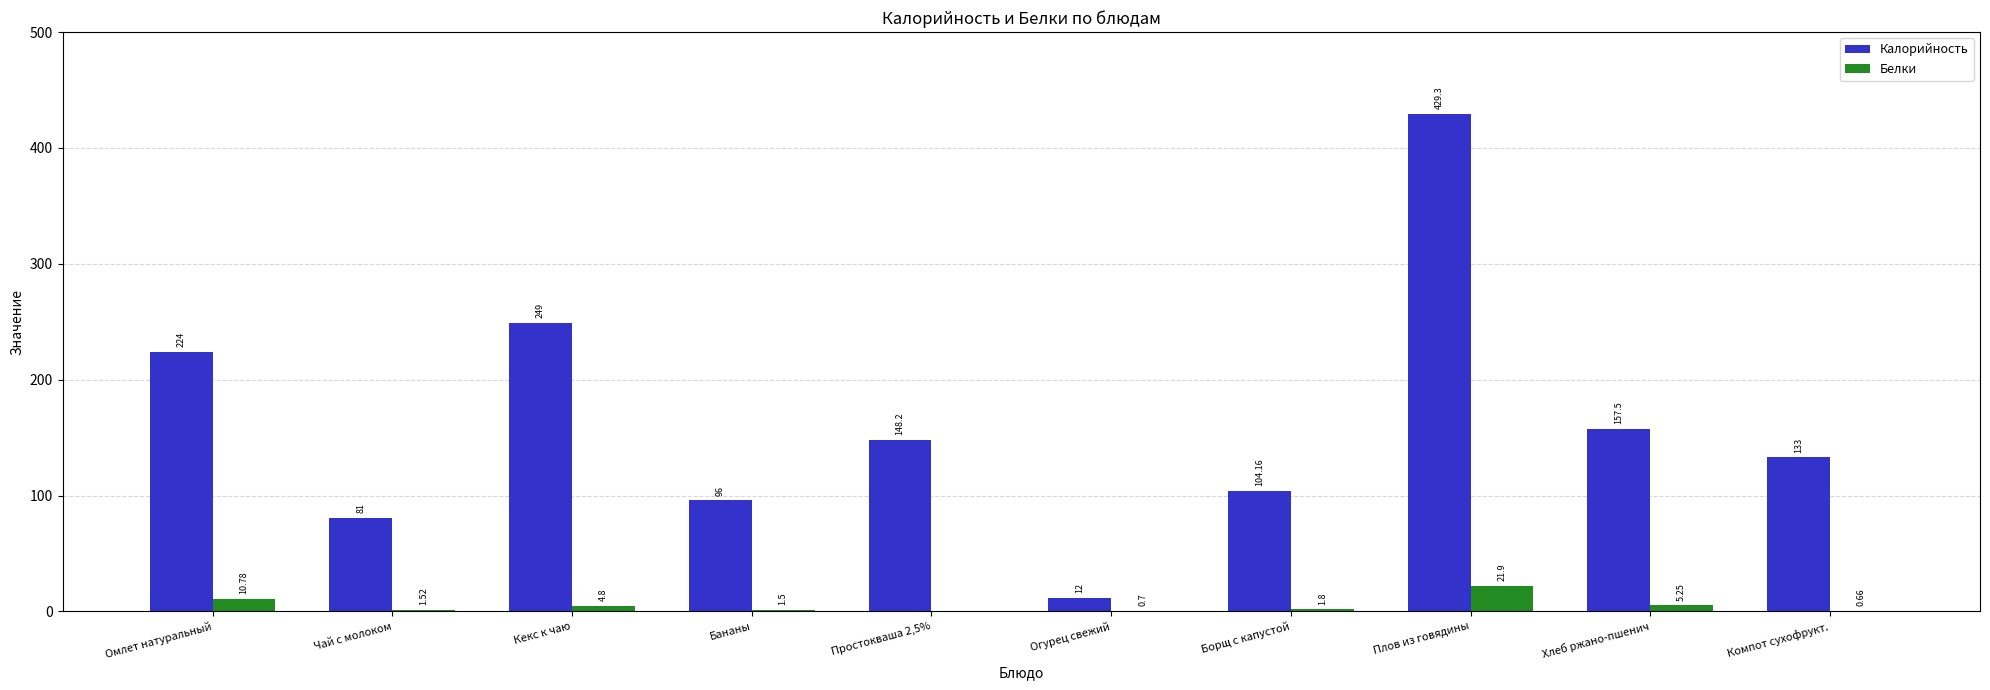

Does the chart contain stacked bars?

No